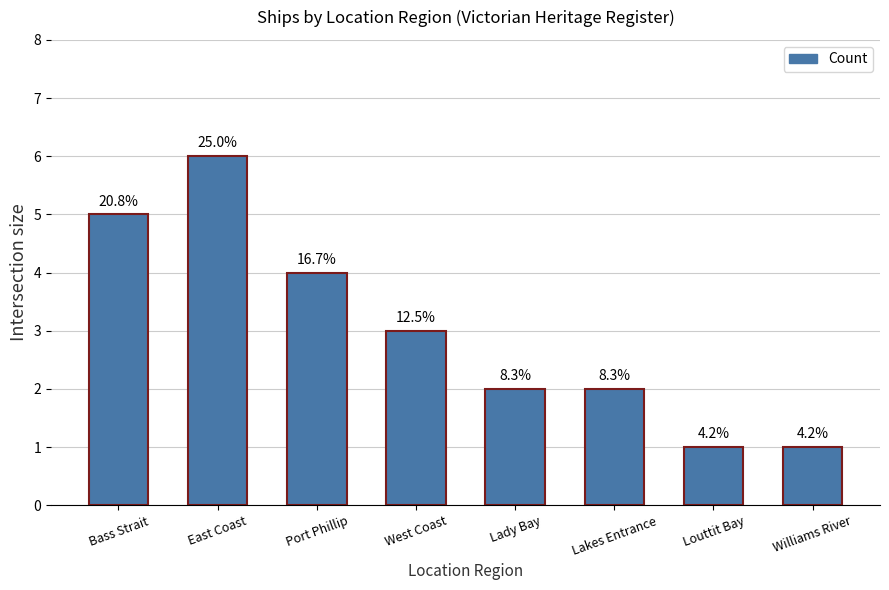

Does the chart contain any negative values?

No